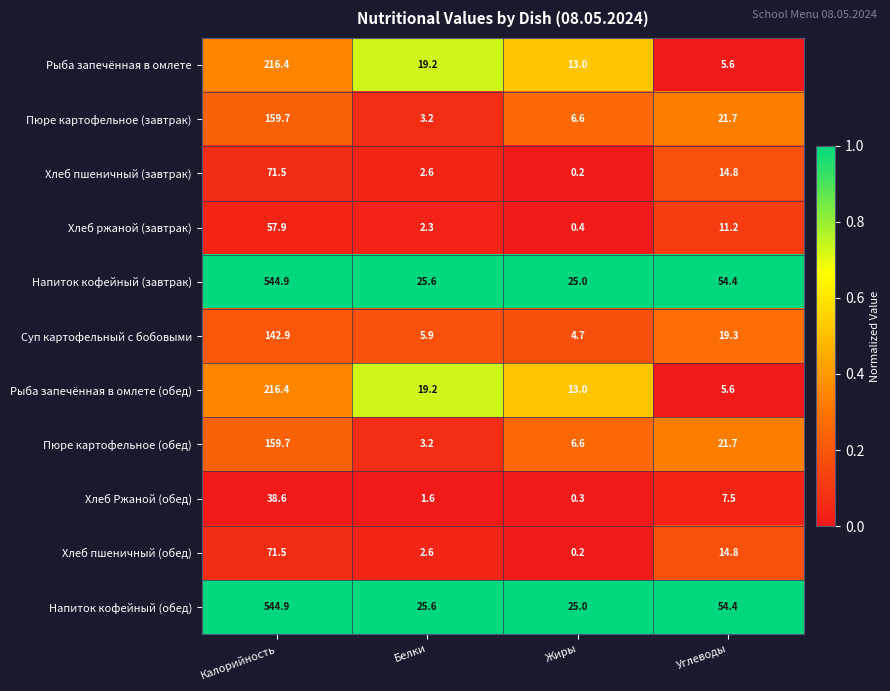

What is the difference between the maximum and minimum values in the Пюре картофельное (обед) series?

156.5